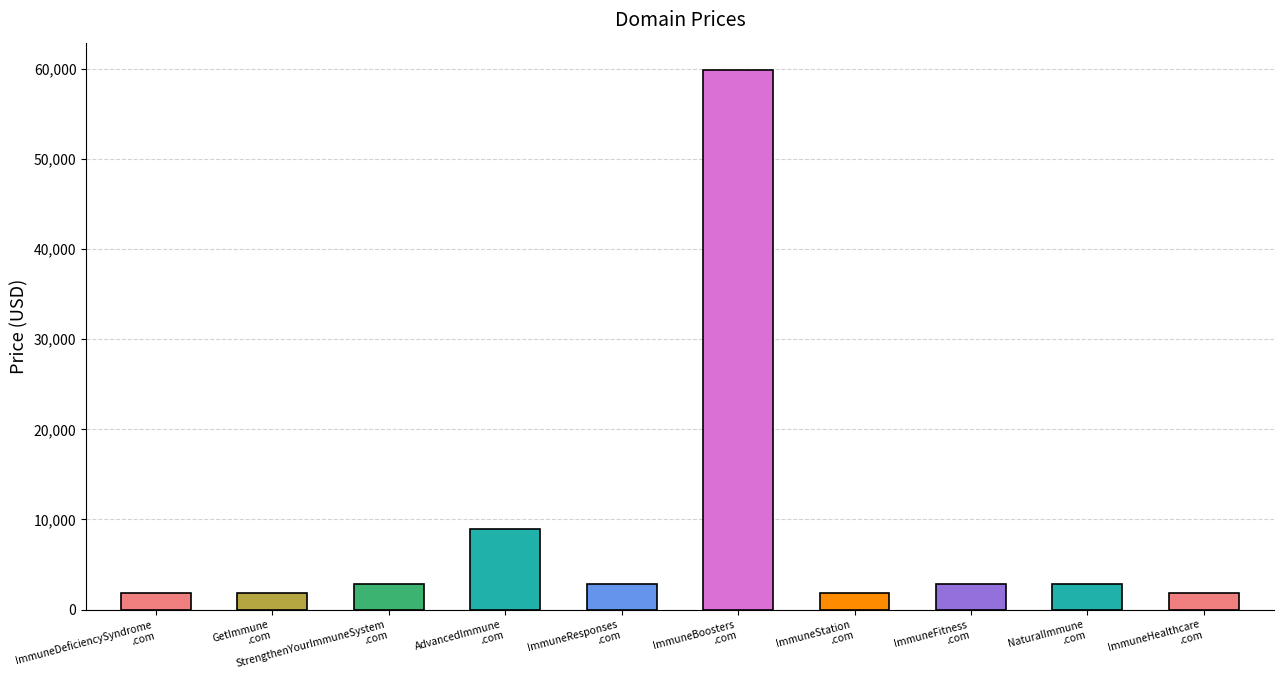

Reading left to right, list all the values displayed in this chart.

1888	1888	2888	8888	2888	59888	1888	2888	2888	1888